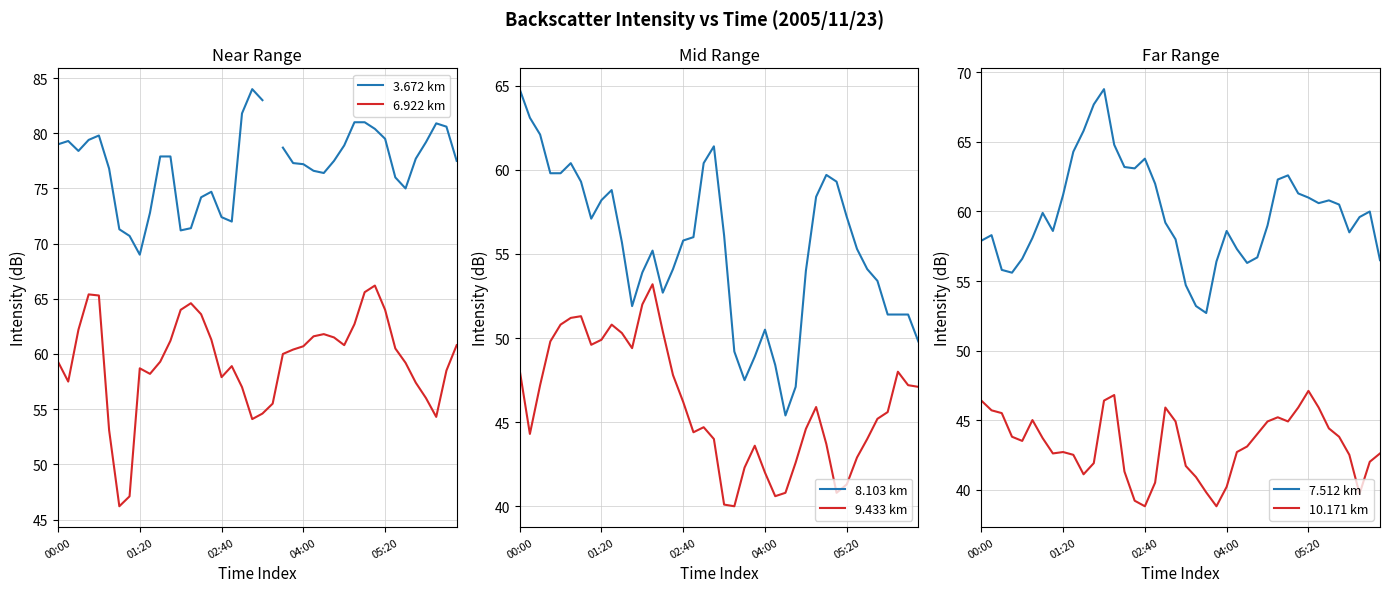

At which label is 3.672 km closest to 76?

33